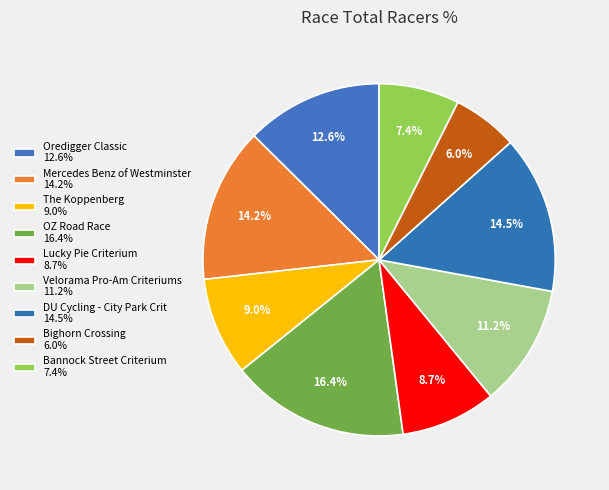

How many slices are in this pie chart?

9